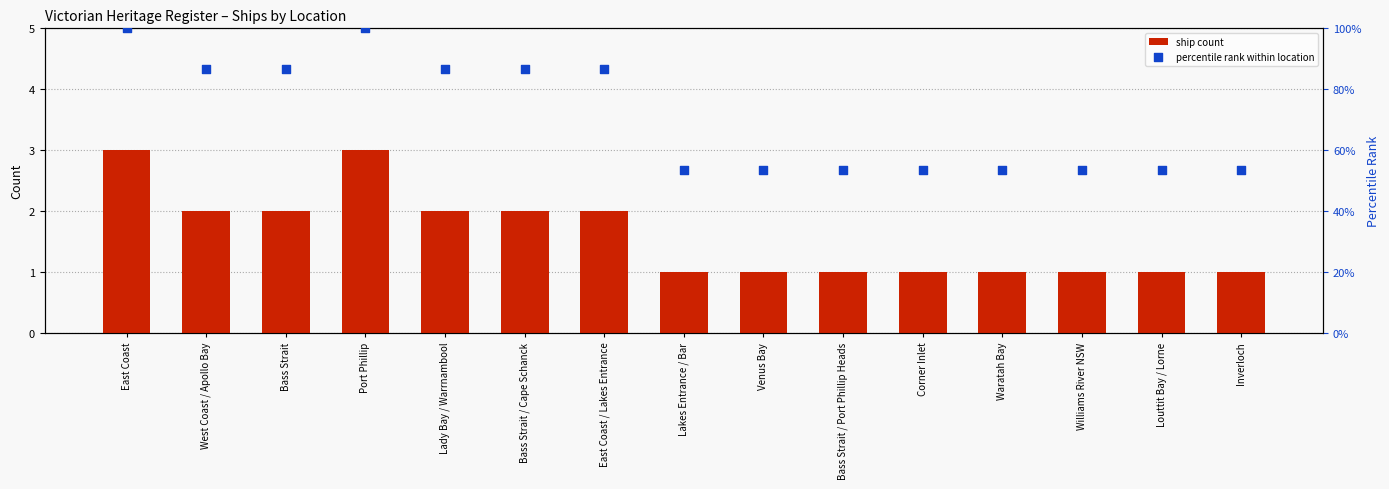

What are all the series names shown in the legend?

ship count, percentile rank within location